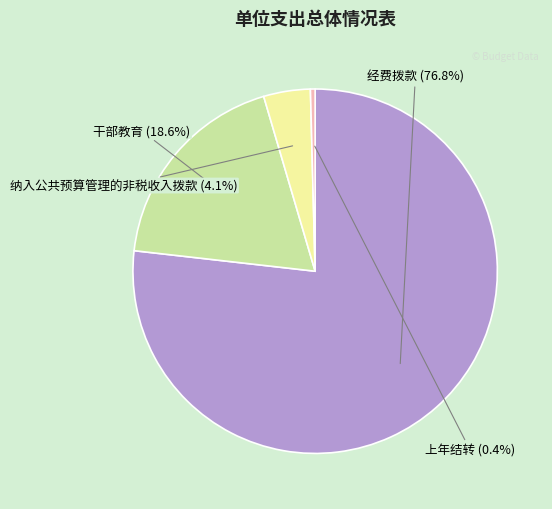

To the nearest percent, what portion does 纳入公共预算管理的非税收入拨款 represent?

4%